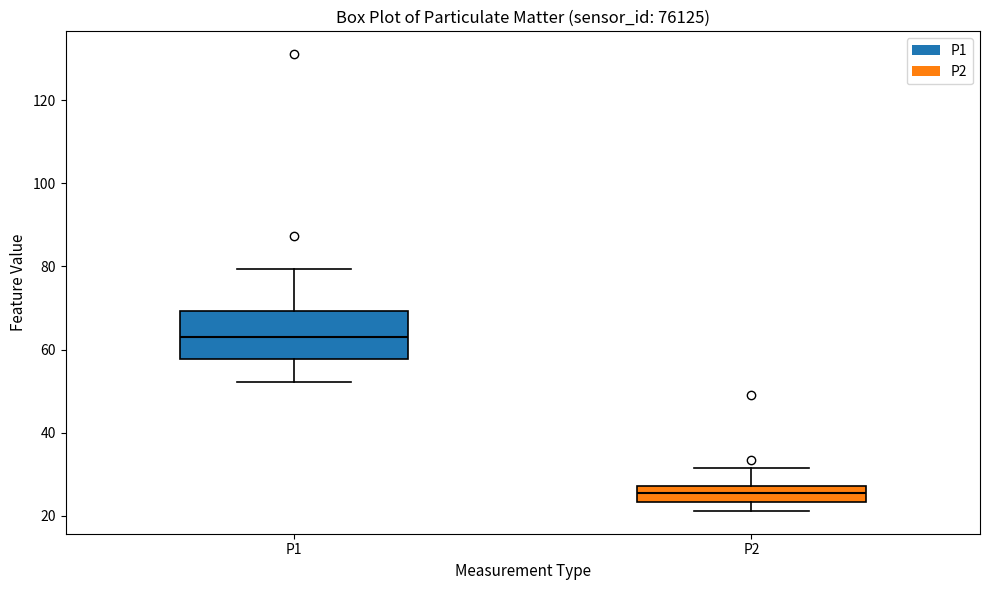

Reading left to right, transcribe this box plot: for each box, give where its median line is, the range the box spans, and where its two whiskers end, as read against the y-axis. The values are not printed on the chart, so give them approximately, as read against the axis.

P1: median 64, box 58 to 70, whiskers 52 to 80
P2: median 26, box 24 to 28, whiskers 22 to 32